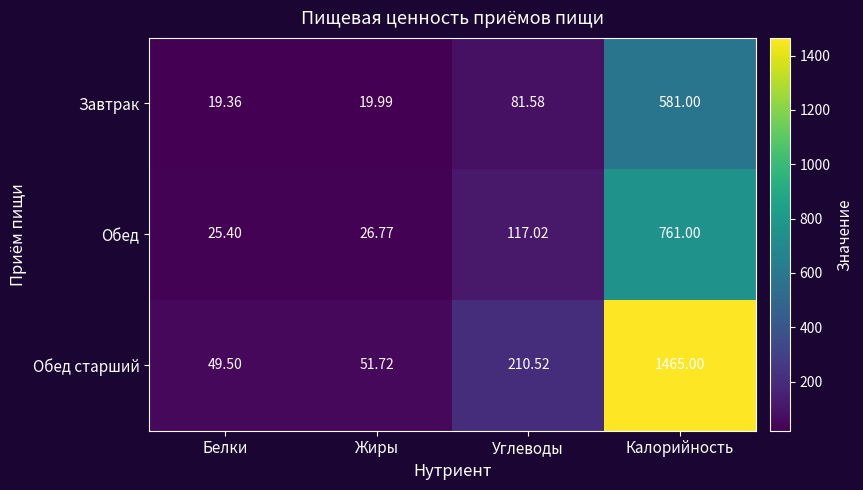

Which series has the largest range (max minus min)?

Обед старший